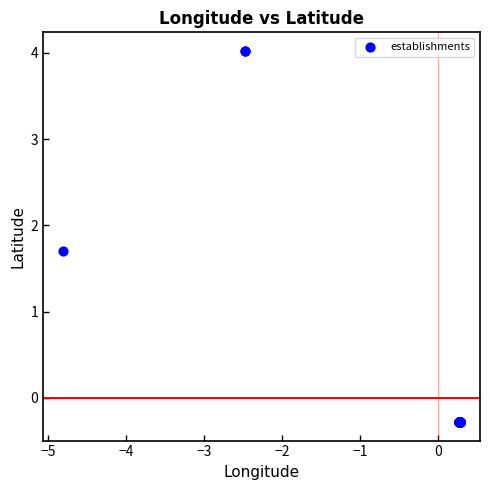

What Y value in the scatter plot is closest to 1?

1.7